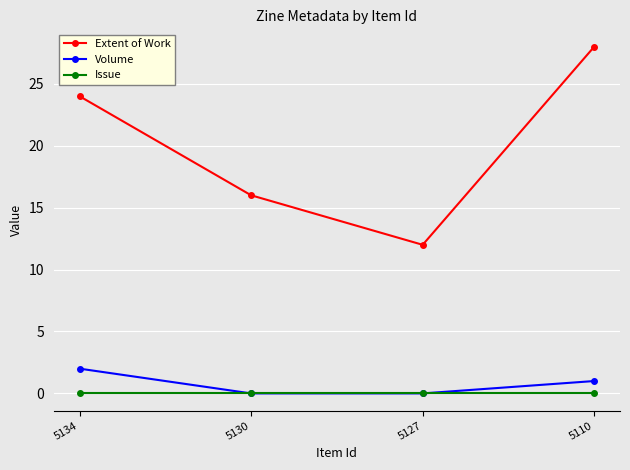

The value of Volume at 5127 is 0. True or false?

True